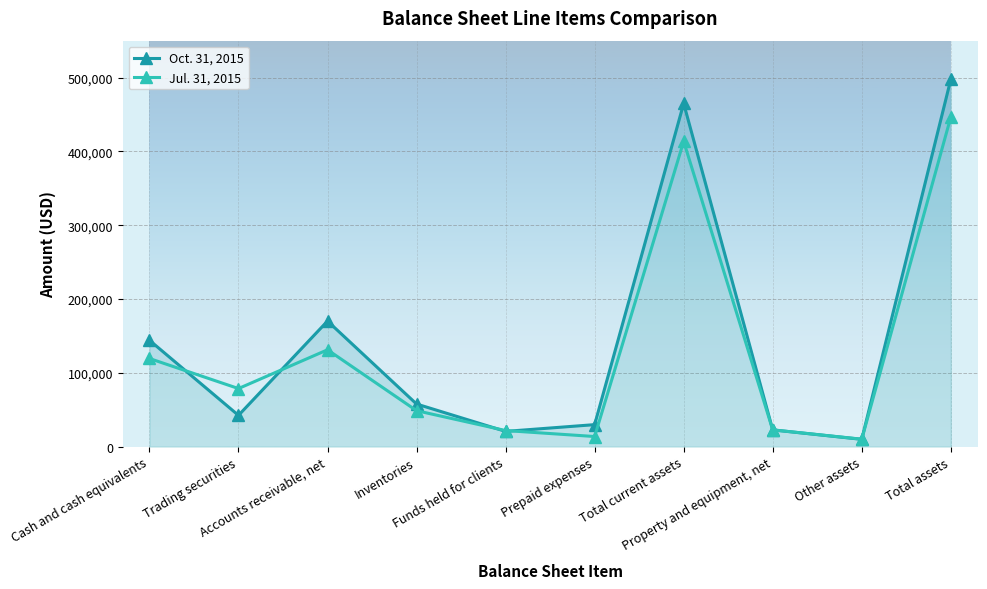

What is the value of the Jul. 31, 2015 point at the 1st from the left?

119431